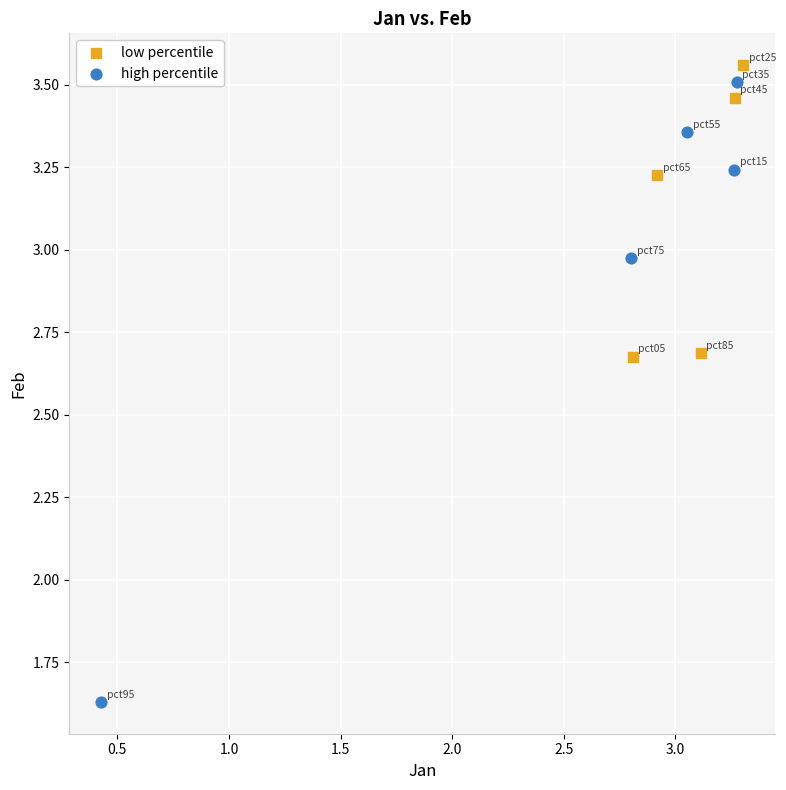

What are all the series names shown in the legend?

low percentile, high percentile